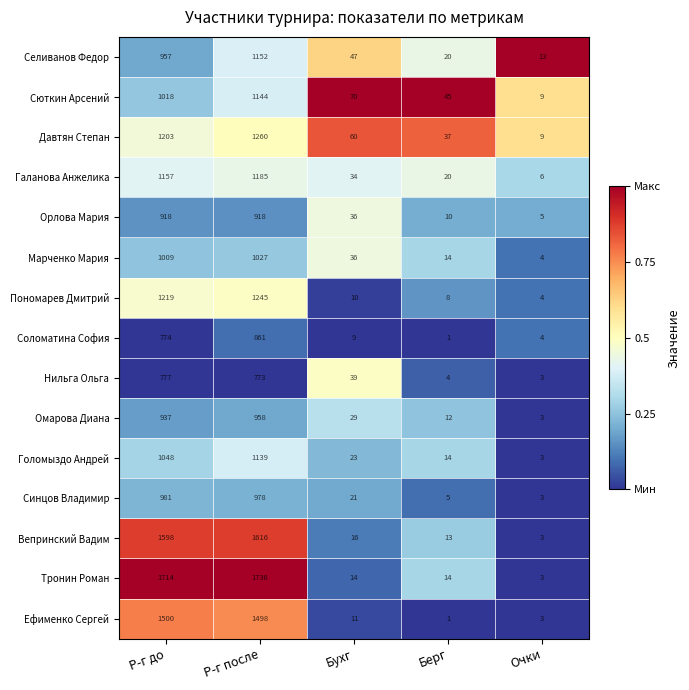

Rank the series at Р-г после from lowest to highest value.

Нильга Ольга, Соломатина София, Орлова Мария, Омарова Диана, Синцов Владимир, Марченко Мария, Голомыздо Андрей, Сюткин Арсений, Селиванов Федор, Галанова Анжелика, Пономарев Дмитрий, Давтян Степан, Ефименко Сергей, Вепринский Вадим, Тронин Роман